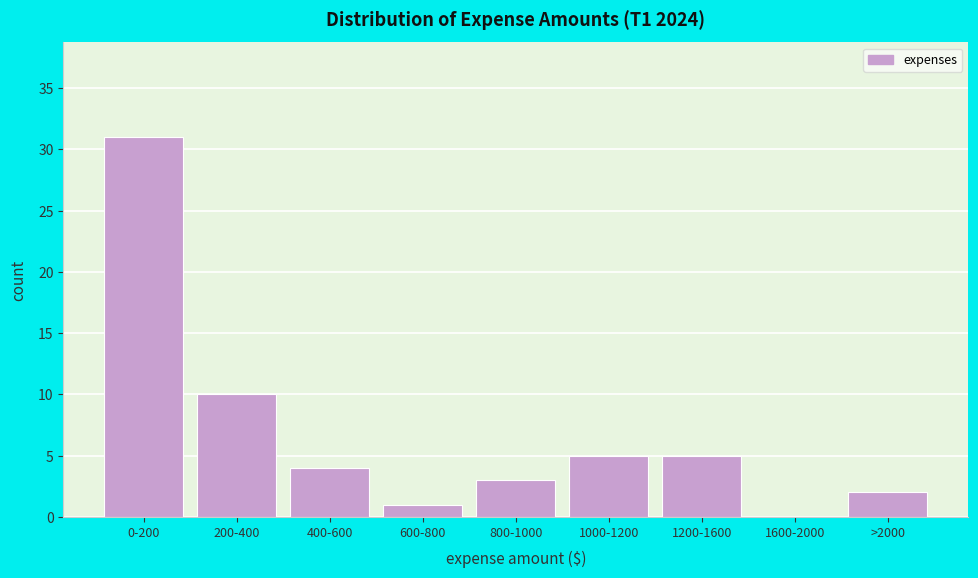

Reading left to right, transcribe all the data shown in this chart.

0-200=31	200-400=10	400-600=4	600-800=1	800-1000=3	1000-1200=5	1200-1600=5	1600-2000=0	>2000=2